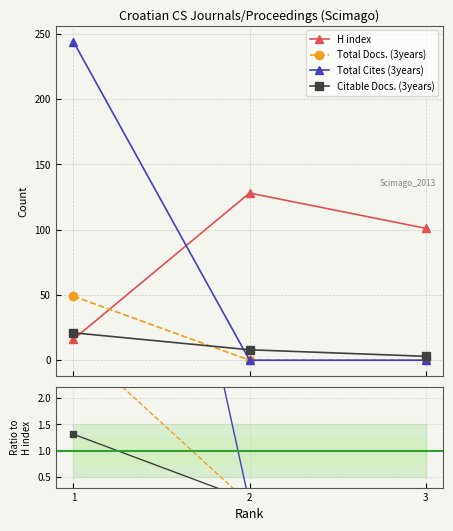

Is this an area chart (filled region under the line)?

No